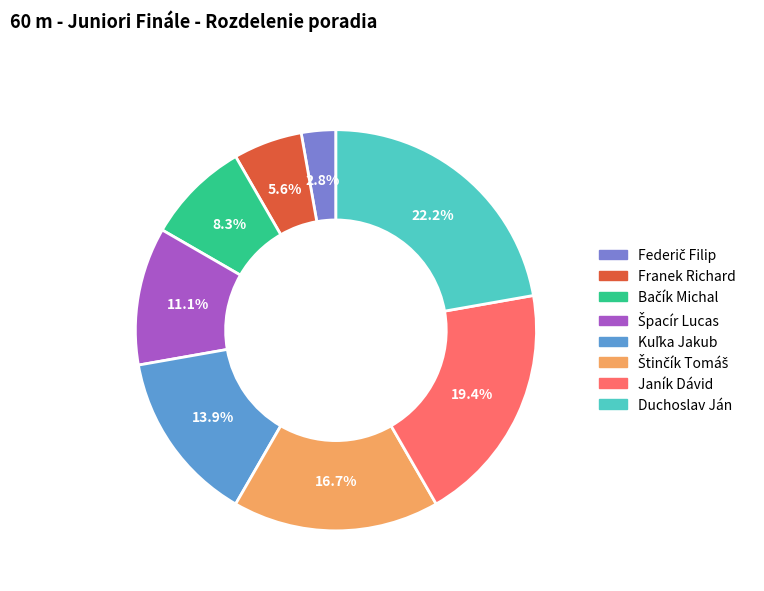

What percentage is NOT represented by Duchoslav Ján?

77.8%